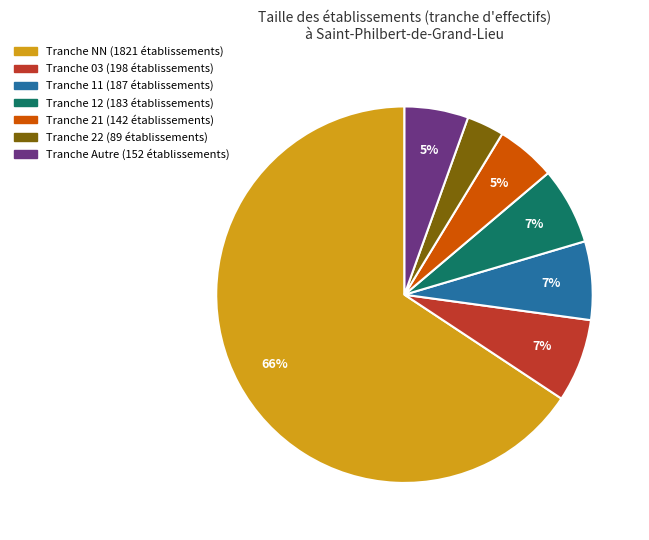

To the nearest percent, what is the average slice percentage?

14%